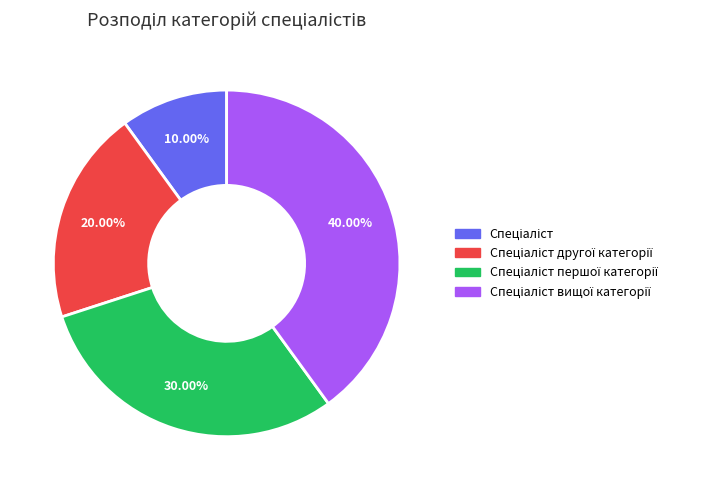

Is there any slice that represents more than half of the pie?

No